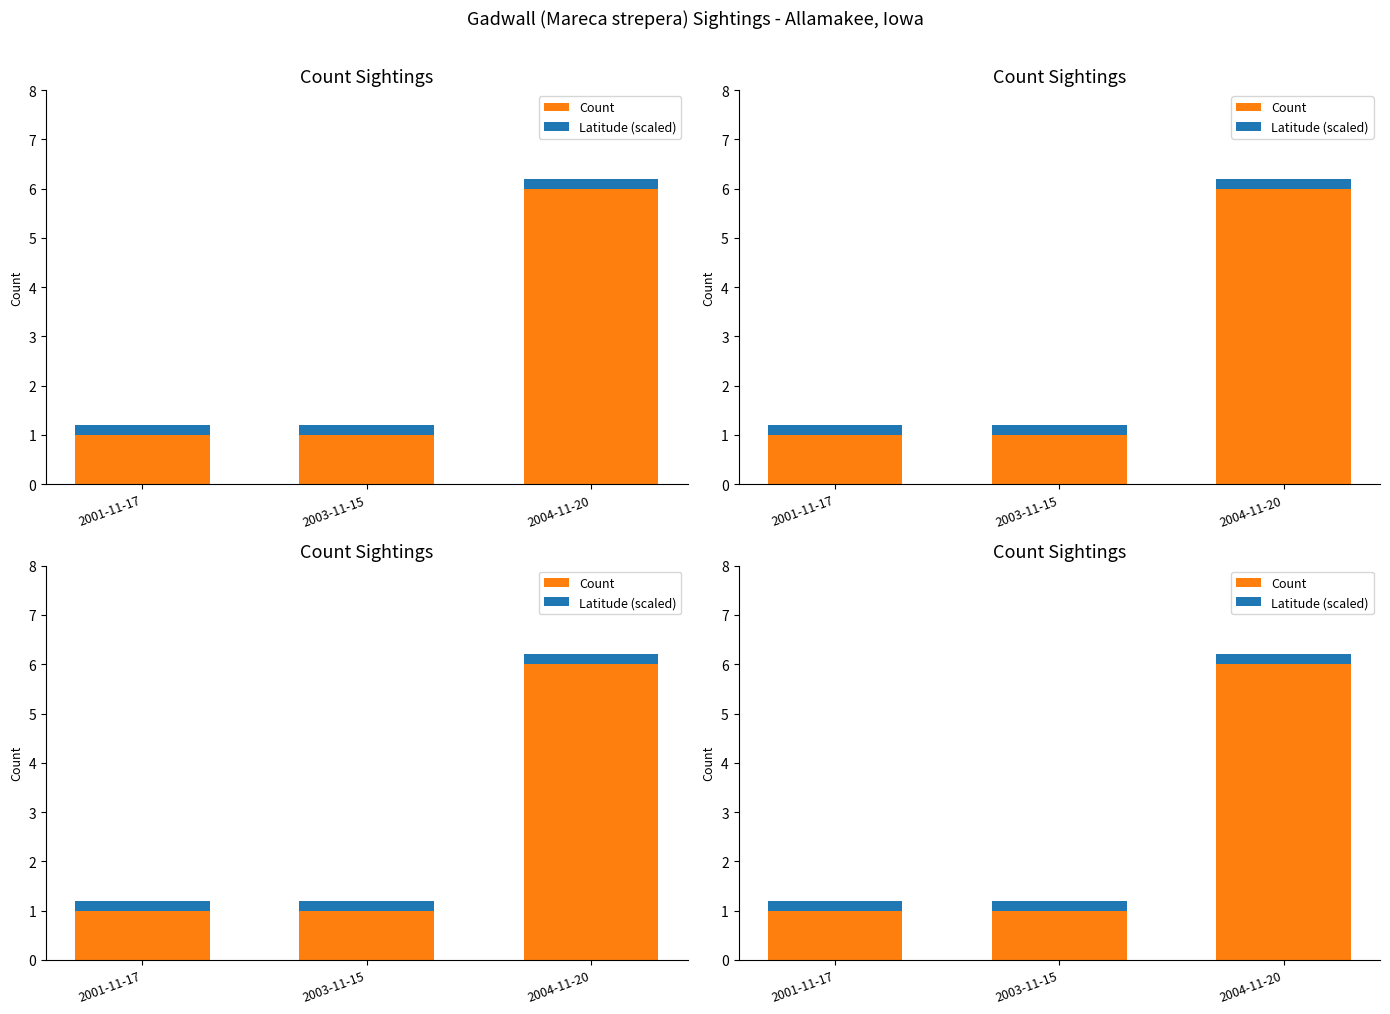

What is the difference between the highest and lowest values at 2004-11-20?

5.8